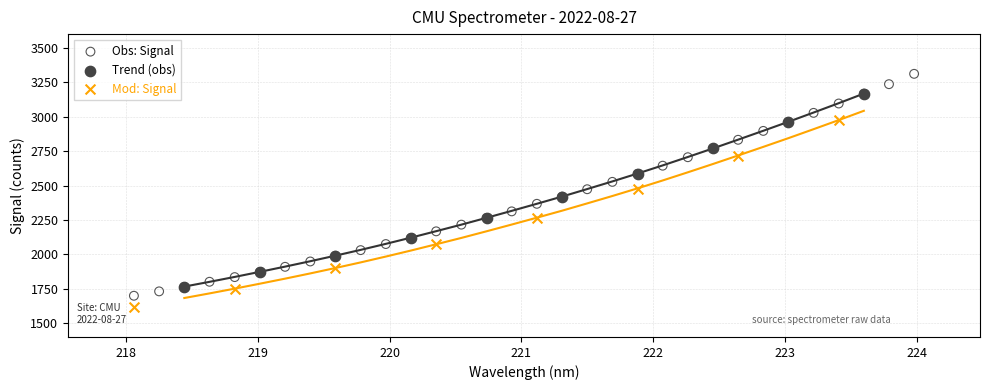

Which series has the widest spread of Y values?

Obs: Signal